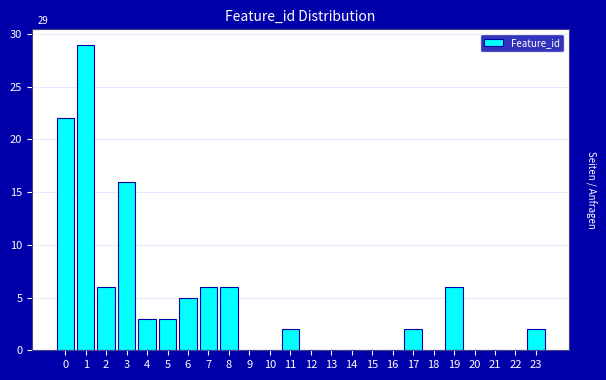

Reading left to right, list all the values displayed in this chart.

0=22	1=29	2=6	3=16	4=3	5=3	6=5	7=6	8=6	9=0	10=0	11=2	12=0	13=0	14=0	15=0	16=0	17=2	18=0	19=6	20=0	21=0	22=0	23=2